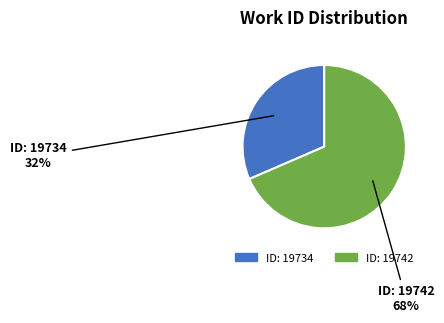

To the nearest percent, what is the average slice percentage?

50%